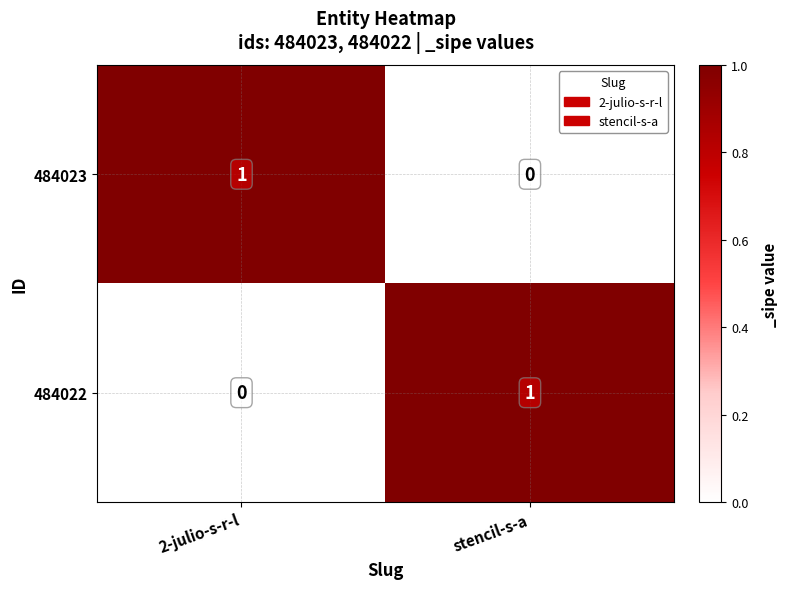

How many data points does each series have?

2